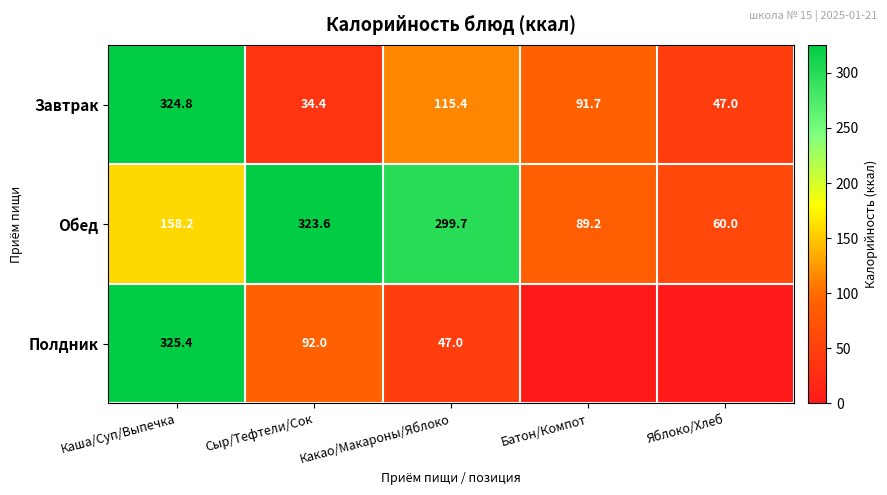

Is the value of Обед at Каша/Суп/Выпечка greater than the value of Полдник at Сыр/Тефтели/Сок?

Yes